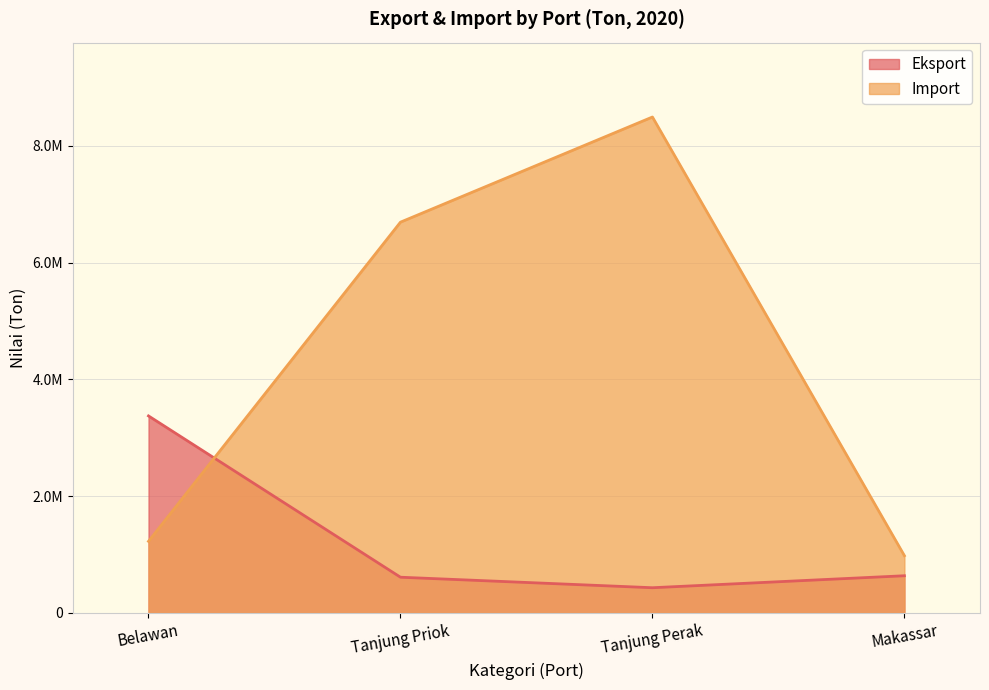

Rank the series at Makassar from highest to lowest value.

Import, Eksport